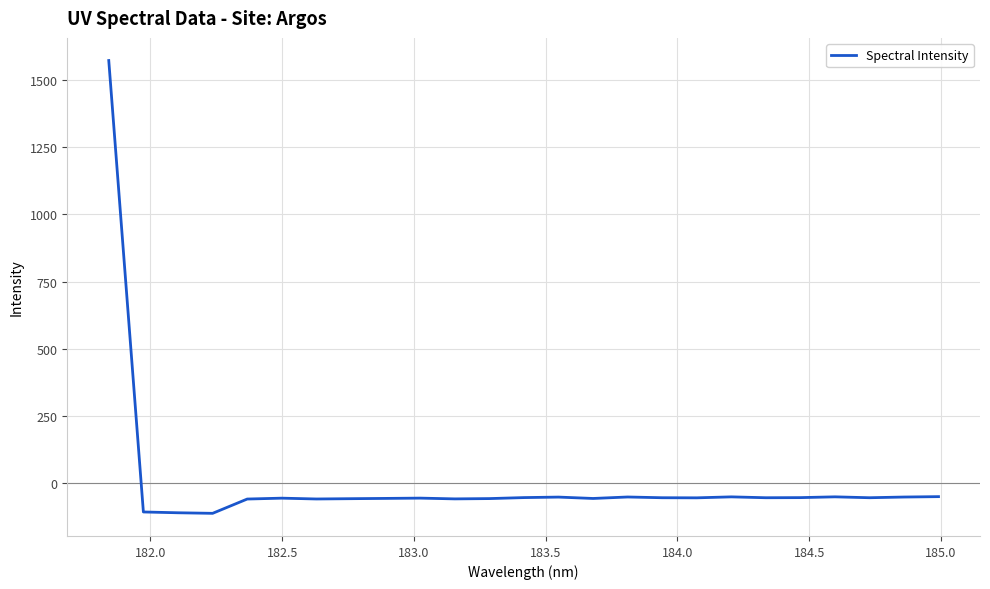

What is the maximum value shown in the chart?

1572.3